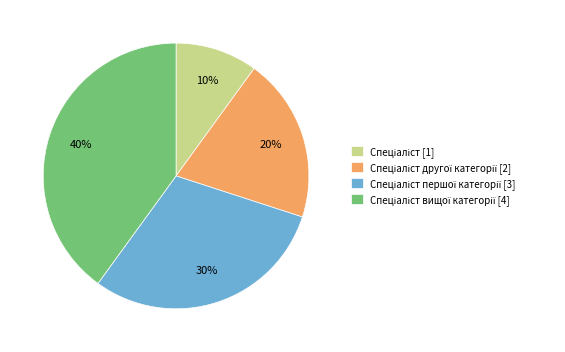

To the nearest percent, what is the difference between the largest and smallest slice percentages?

30%